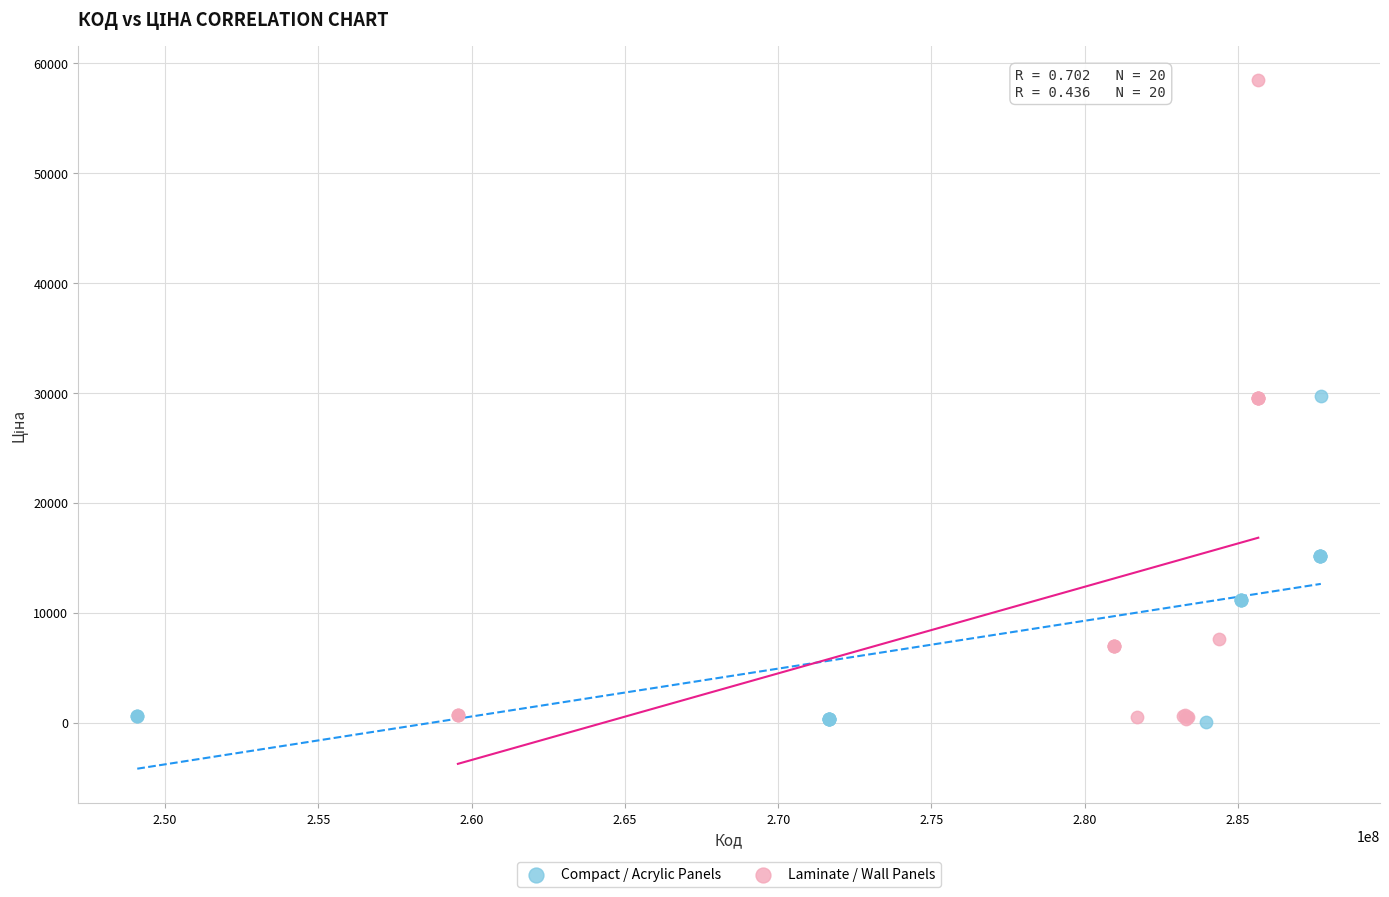

Which series has the widest spread of Y values?

Laminate / Wall Panels